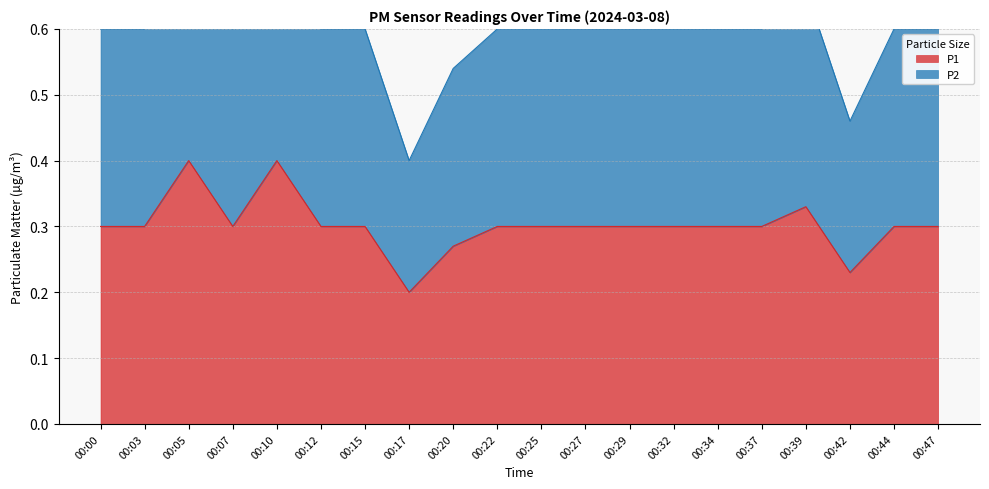

At which label is P1 closest to 0?

00:17